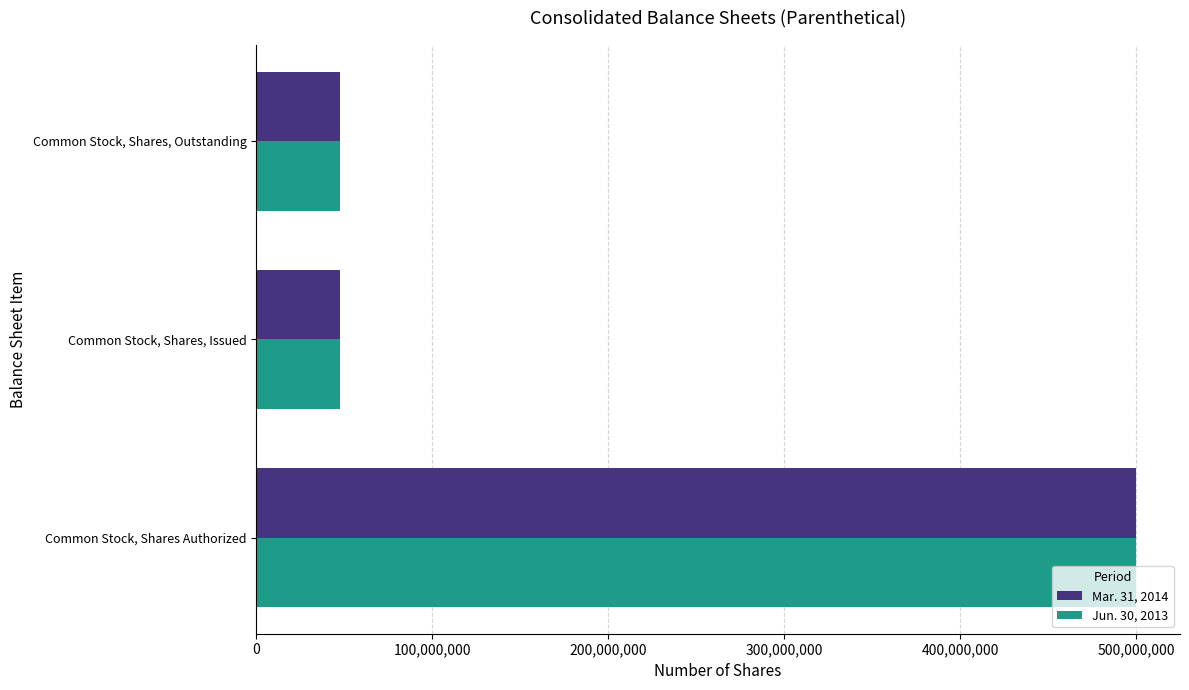

Is it true that Mar. 31, 2014 equals 70169747 at Common Stock, Shares, Issued?

False